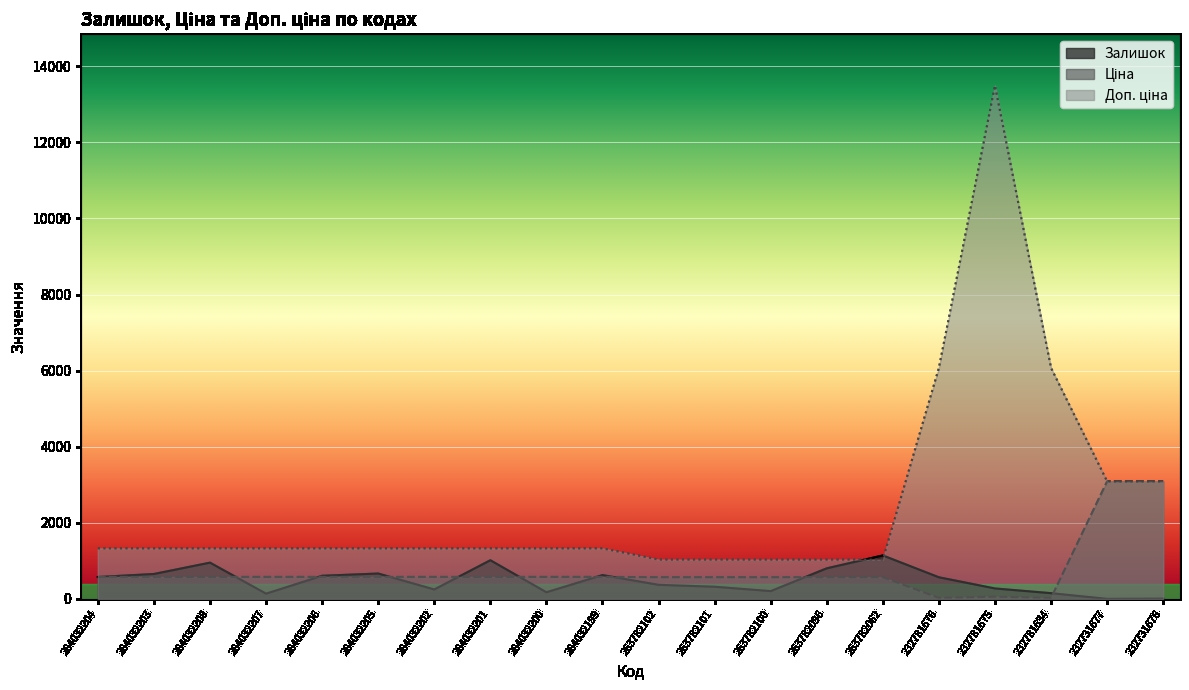

What position from the right is 284032202?

14